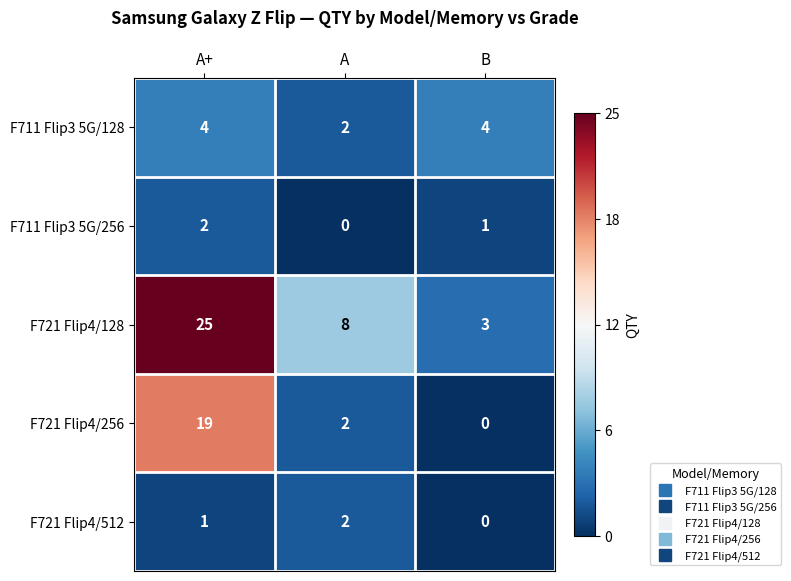

Is it true that F721 Flip4/512 equals 2 at A?

True